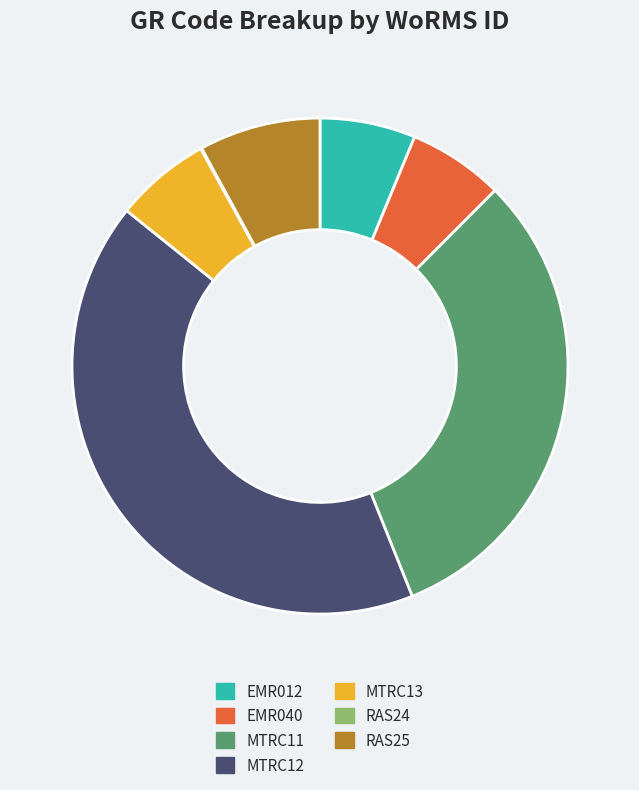

Is there any slice that represents more than half of the pie?

No